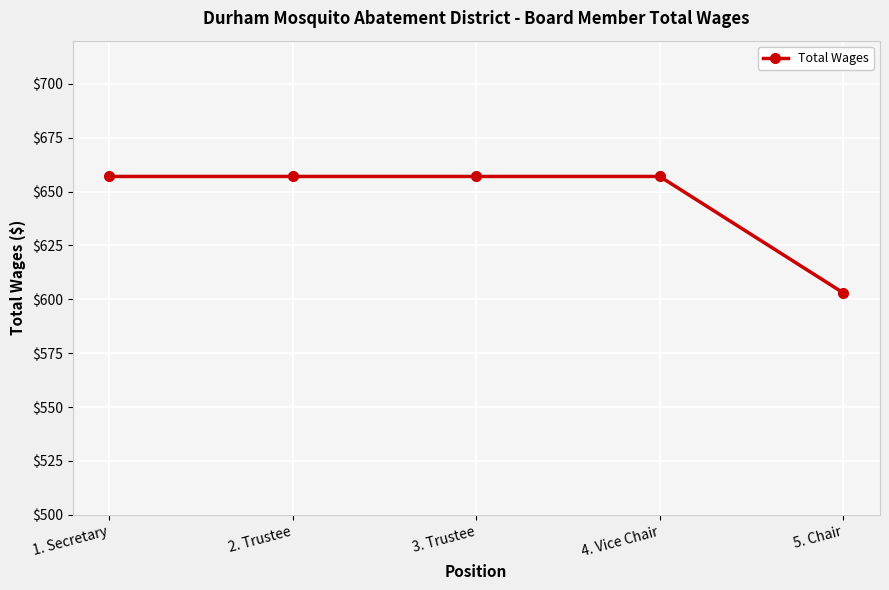

What is the average value?

646